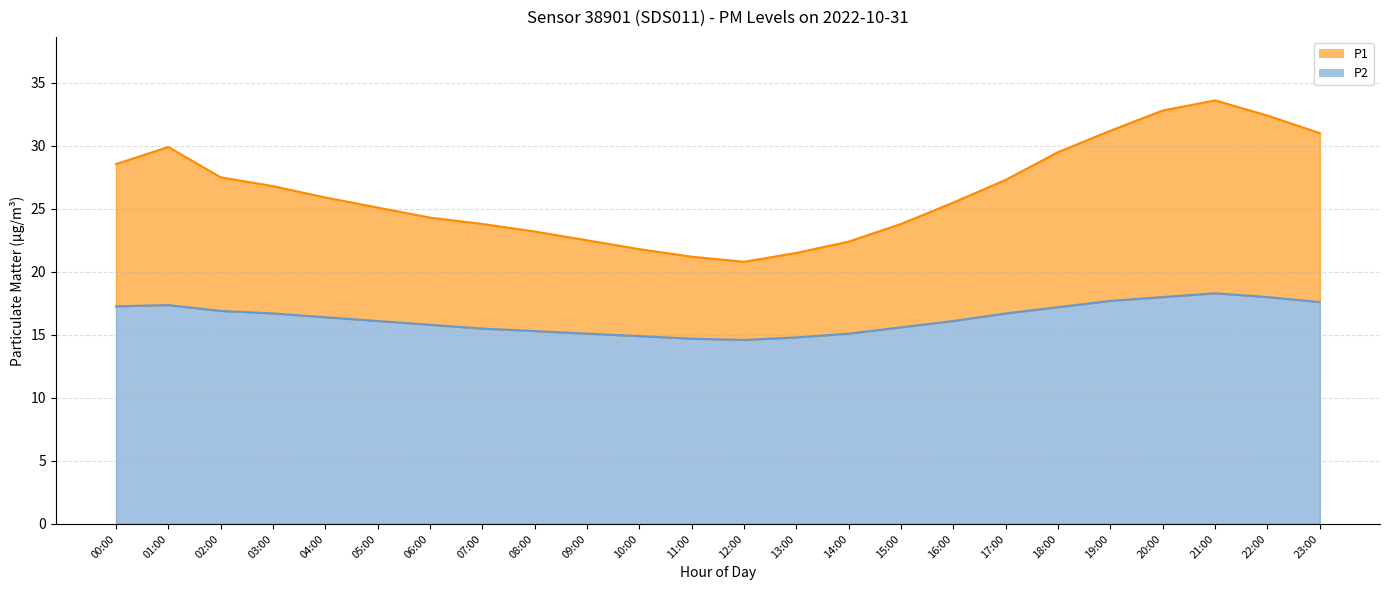

What position from the right is 16:00?

8